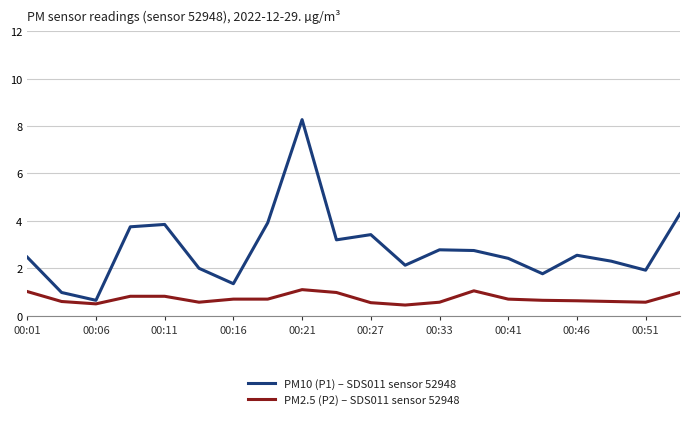

What are all the series names shown in the legend?

PM10 (P1) – SDS011 sensor 52948, PM2.5 (P2) – SDS011 sensor 52948